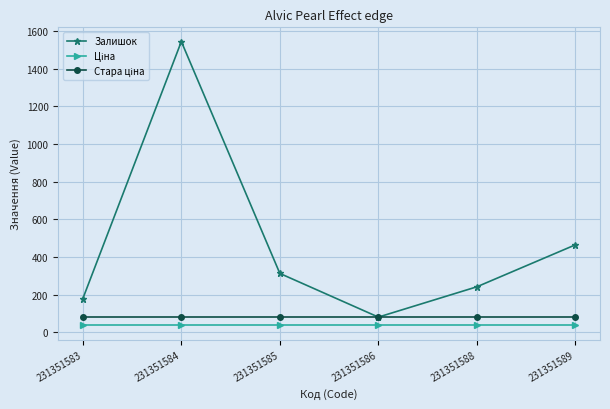

What is the value of the Залишок point at the 6th from the left?

465.0